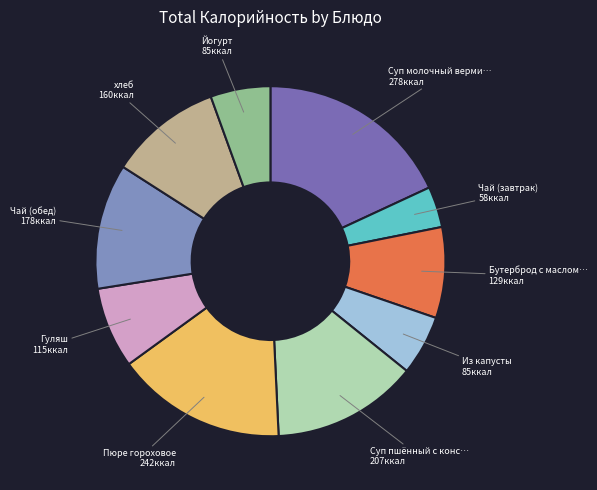

How many segments does this pie chart have?

10